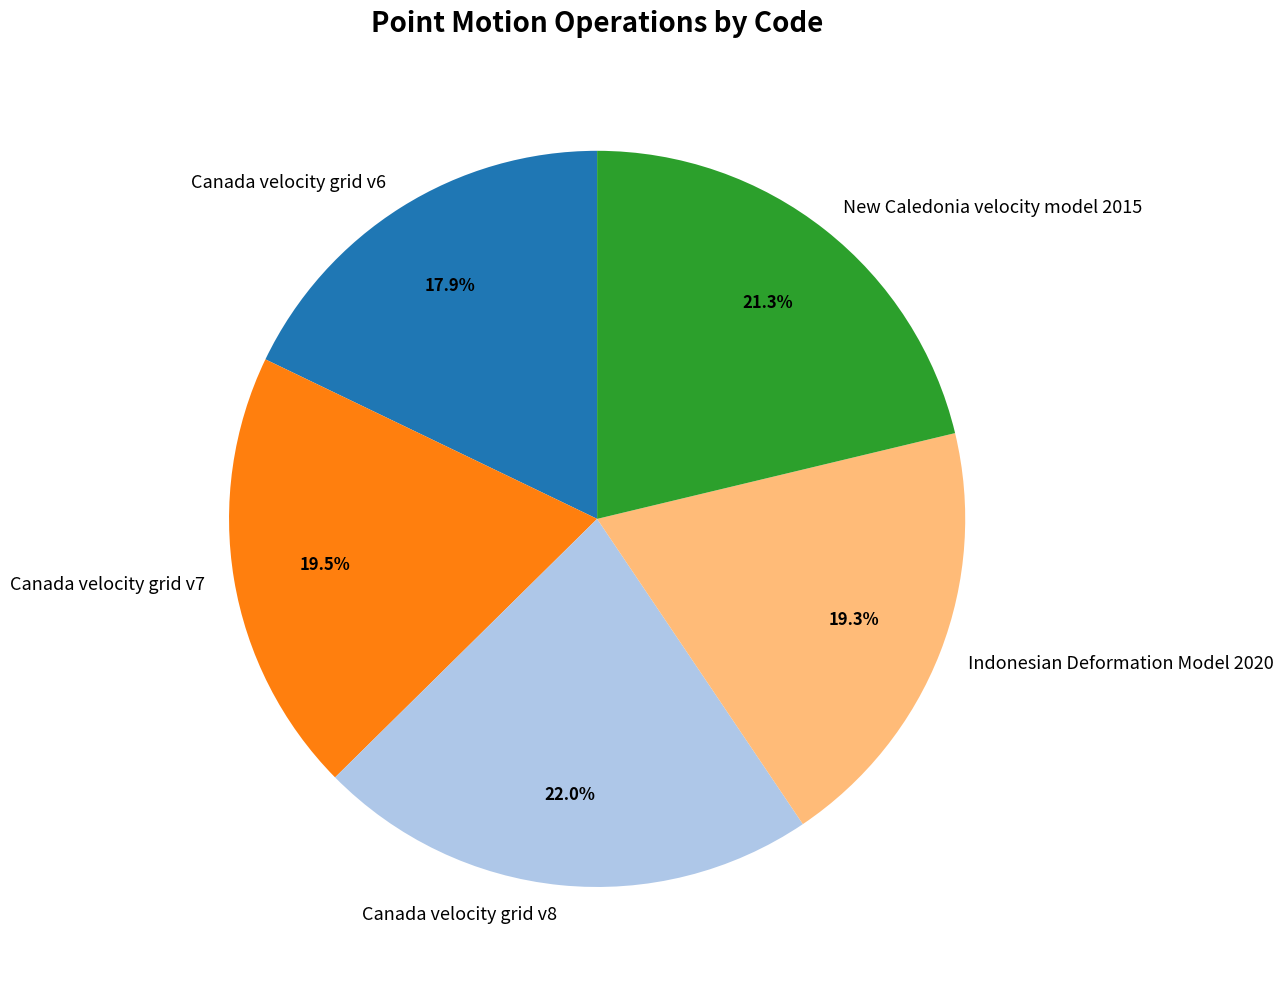

How many segments does this pie chart have?

5